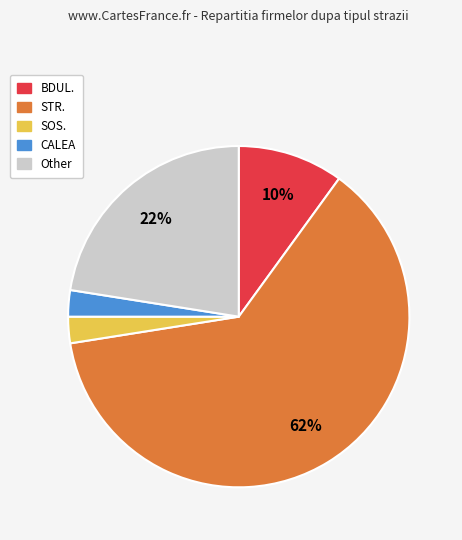

To the nearest percent, what is the average slice percentage?

20%